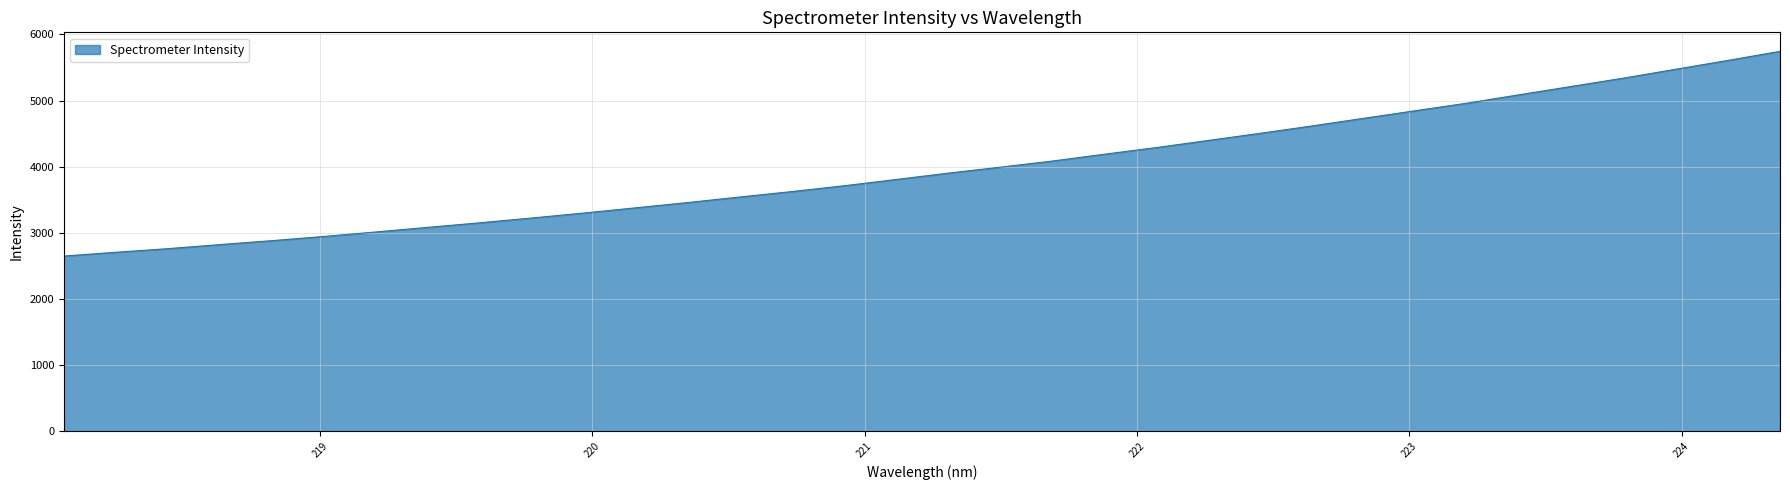

What is the difference between the maximum and minimum values?

3094.1